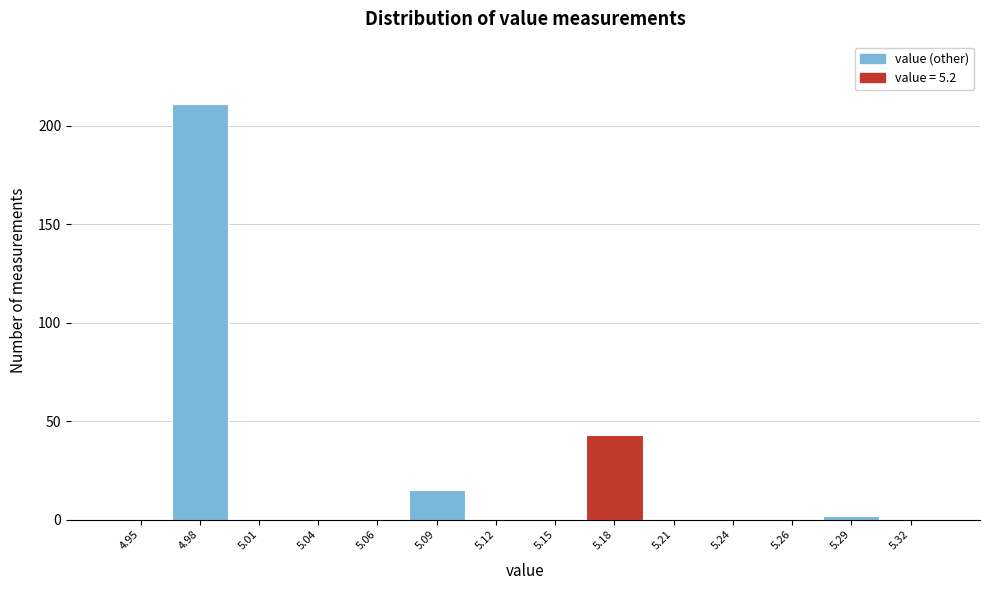

Reading left to right, transcribe all the data shown in this chart.

4.95=0	4.98=211	5.01=0	5.04=0	5.06=0	5.09=15	5.12=0	5.15=0	5.18=43	5.21=0	5.24=0	5.26=0	5.29=2	5.32=0